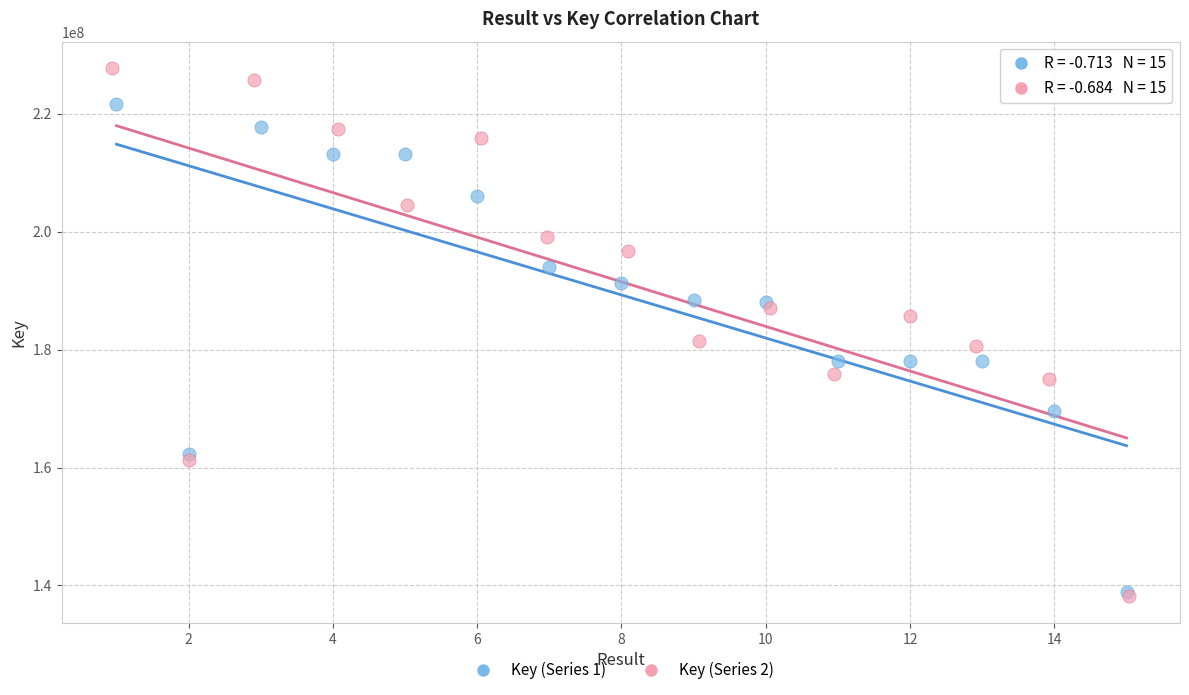

Which series reaches the maximum Y coordinate?

Key (Series 2)